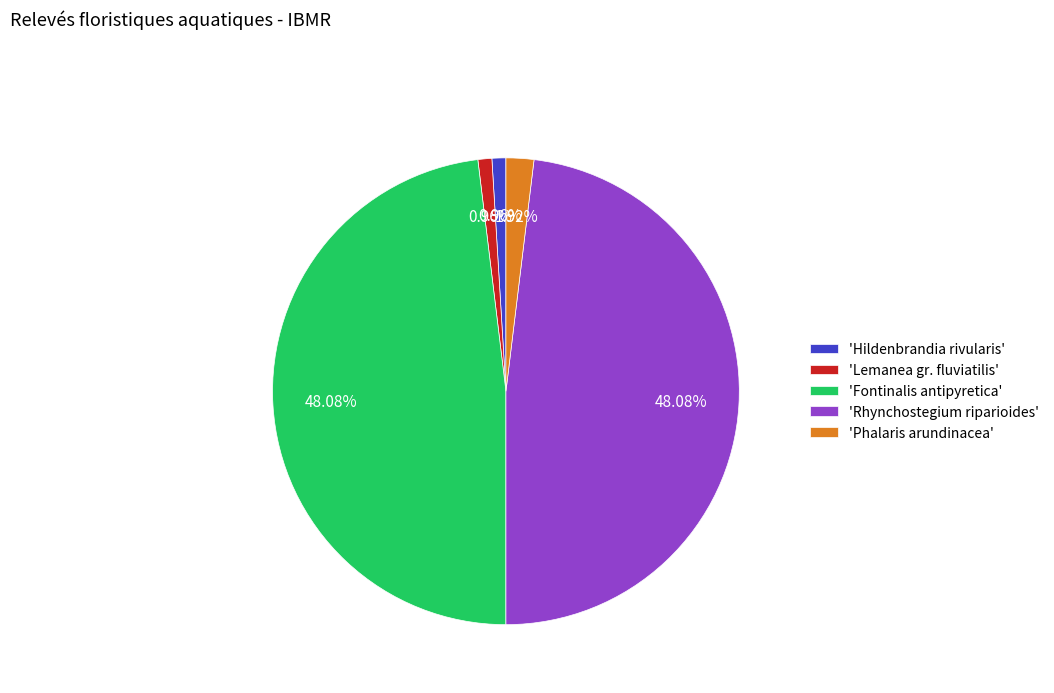

Which has a higher value, 'Rhynchostegium riparioides' or 'Hildenbrandia rivularis'?

'Rhynchostegium riparioides'